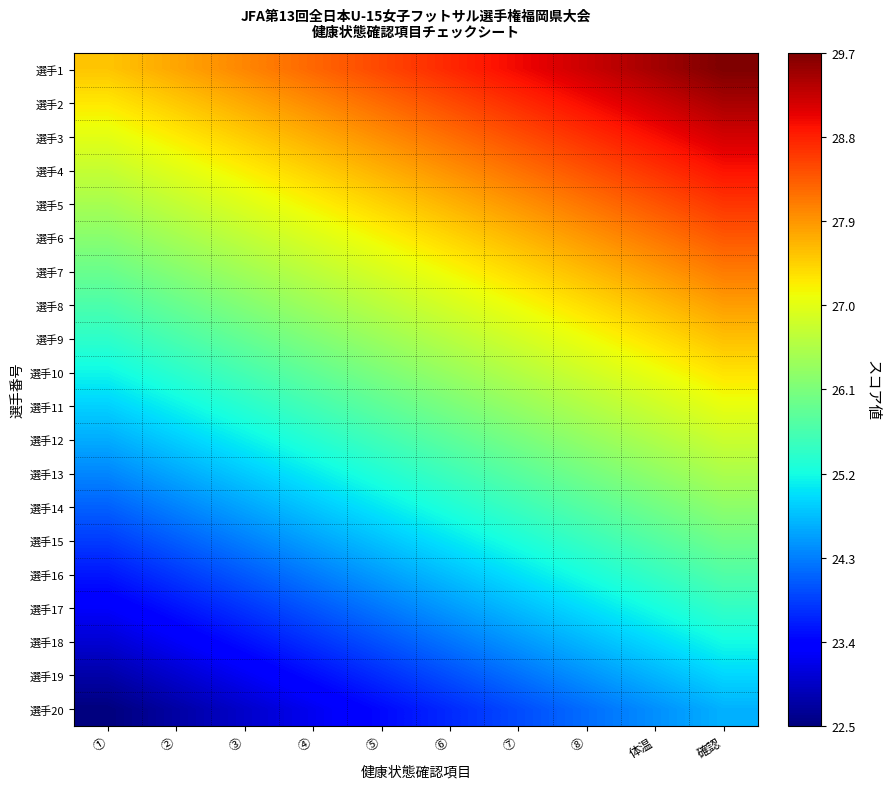

Reading left to right, what are all the values shown in this chart?

選手1: ①=27.5	②=27.8	③=28.0	④=28.3	⑤=28.5	⑥=28.7	⑦=29.0	⑧=29.2	体温=29.5	確認=29.7
選手2: ①=27.3	②=27.5	③=27.8	④=28.0	⑤=28.2	⑥=28.5	⑦=28.7	⑧=29.0	体温=29.2	確認=29.4
選手3: ①=27.0	②=27.2	③=27.5	④=27.7	⑤=28.0	⑥=28.2	⑦=28.4	⑧=28.7	体温=28.9	確認=29.2
選手4: ①=26.7	②=27.0	③=27.2	④=27.5	⑤=27.7	⑥=27.9	⑦=28.2	⑧=28.4	体温=28.7	確認=28.9
選手5: ①=26.5	②=26.7	③=27.0	④=27.2	⑤=27.4	⑥=27.7	⑦=27.9	⑧=28.2	体温=28.4	確認=28.6
選手6: ①=26.2	②=26.5	③=26.7	④=26.9	⑤=27.2	⑥=27.4	⑦=27.7	⑧=27.9	体温=28.1	確認=28.4
選手7: ①=25.9	②=26.2	③=26.4	④=26.7	⑤=26.9	⑥=27.1	⑦=27.4	⑧=27.6	体温=27.9	確認=28.1
選手8: ①=25.7	②=25.9	③=26.2	④=26.4	⑤=26.6	⑥=26.9	⑦=27.1	⑧=27.4	体温=27.6	確認=27.8
選手9: ①=25.4	②=25.7	③=25.9	④=26.1	⑤=26.4	⑥=26.6	⑦=26.9	⑧=27.1	体温=27.3	確認=27.6
選手10: ①=25.2	②=25.4	③=25.6	④=25.9	⑤=26.1	⑥=26.4	⑦=26.6	⑧=26.8	体温=27.1	確認=27.3
選手11: ①=24.9	②=25.1	③=25.4	④=25.6	⑤=25.8	⑥=26.1	⑦=26.3	⑧=26.6	体温=26.8	確認=27.0
選手12: ①=24.6	②=24.9	③=25.1	④=25.3	⑤=25.6	⑥=25.8	⑦=26.1	⑧=26.3	体温=26.5	確認=26.8
選手13: ①=24.4	②=24.6	③=24.8	④=25.1	⑤=25.3	⑥=25.6	⑦=25.8	⑧=26.0	体温=26.3	確認=26.5
選手14: ①=24.1	②=24.3	③=24.6	④=24.8	⑤=25.1	⑥=25.3	⑦=25.5	⑧=25.8	体温=26.0	確認=26.3
選手15: ①=23.8	②=24.1	③=24.3	④=24.5	⑤=24.8	⑥=25.0	⑦=25.3	⑧=25.5	体温=25.7	確認=26.0
選手16: ①=23.6	②=23.8	③=24.0	④=24.3	⑤=24.5	⑥=24.8	⑦=25.0	⑧=25.2	体温=25.5	確認=25.7
選手17: ①=23.3	②=23.5	③=23.8	④=24.0	⑤=24.3	⑥=24.5	⑦=24.7	⑧=25.0	体温=25.2	確認=25.5
選手18: ①=23.0	②=23.3	③=23.5	④=23.8	⑤=24.0	⑥=24.2	⑦=24.5	⑧=24.7	体温=25.0	確認=25.2
選手19: ①=22.8	②=23.0	③=23.2	④=23.5	⑤=23.7	⑥=24.0	⑦=24.2	⑧=24.4	体温=24.7	確認=24.9
選手20: ①=22.5	②=22.7	③=23.0	④=23.2	⑤=23.5	⑥=23.7	⑦=23.9	⑧=24.2	体温=24.4	確認=24.7